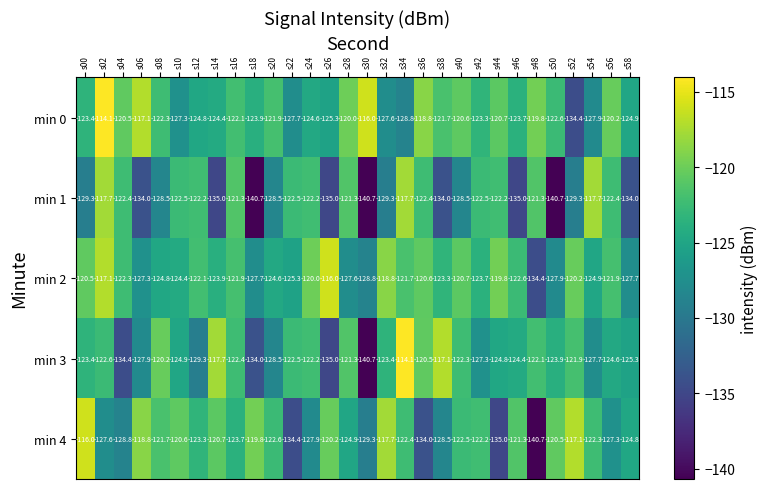

Where is min 3 nearest to the value -127?

s42